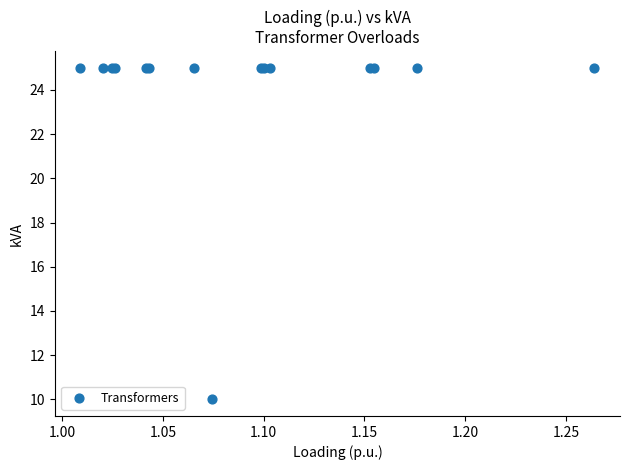

What Y value in the scatter plot is closest to 17?

10